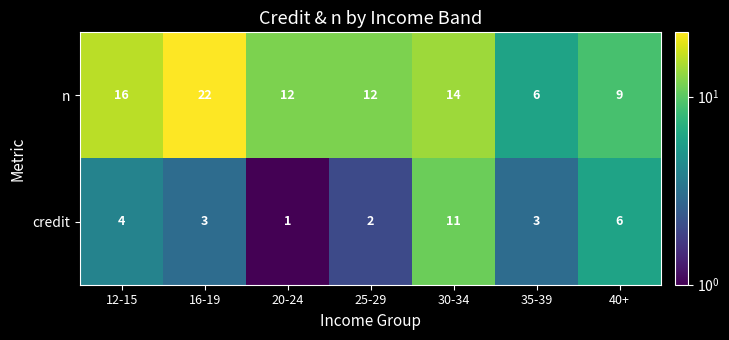

How many series are shown in this chart?

2